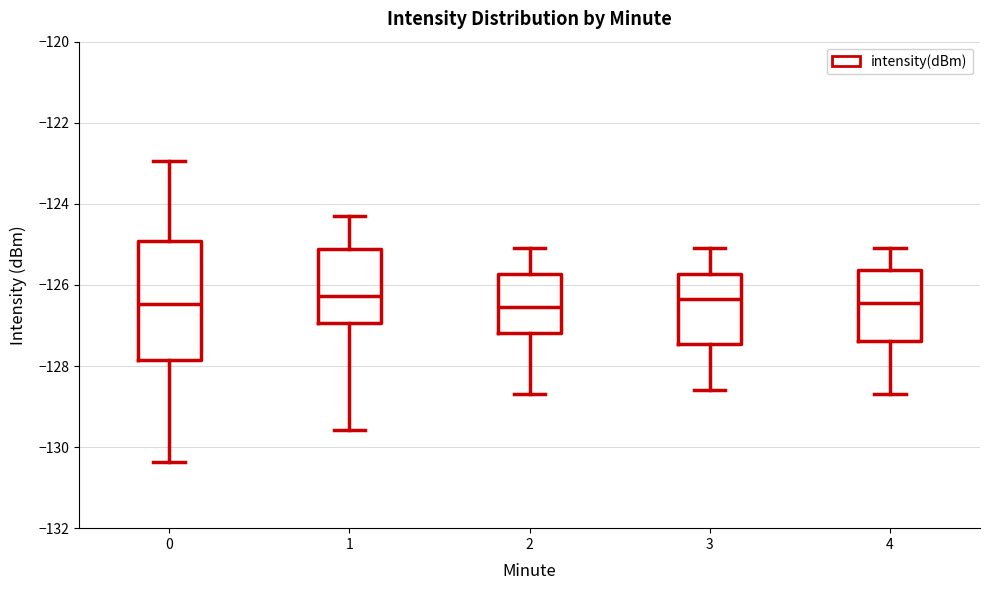

Reading left to right, transcribe this box plot: for each box, give where its median line is, the range the box spans, and where its two whiskers end, as read against the y-axis. The values are not printed on the chart, so give them approximately, as read against the axis.

0: median -126.4, box -127.8 to -125.0, whiskers -130.4 to -123.0
1: median -126.2, box -127.0 to -125.2, whiskers -129.6 to -124.2
2: median -126.6, box -127.2 to -125.8, whiskers -128.6 to -125.0
3: median -126.4, box -127.4 to -125.8, whiskers -128.6 to -125.0
4: median -126.4, box -127.4 to -125.6, whiskers -128.6 to -125.0